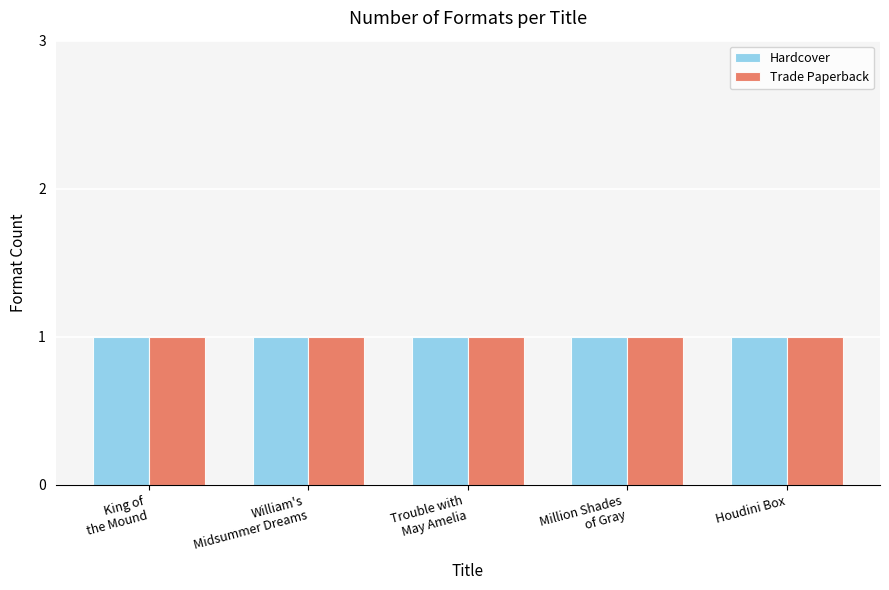

How many distinct data groups are displayed?

2